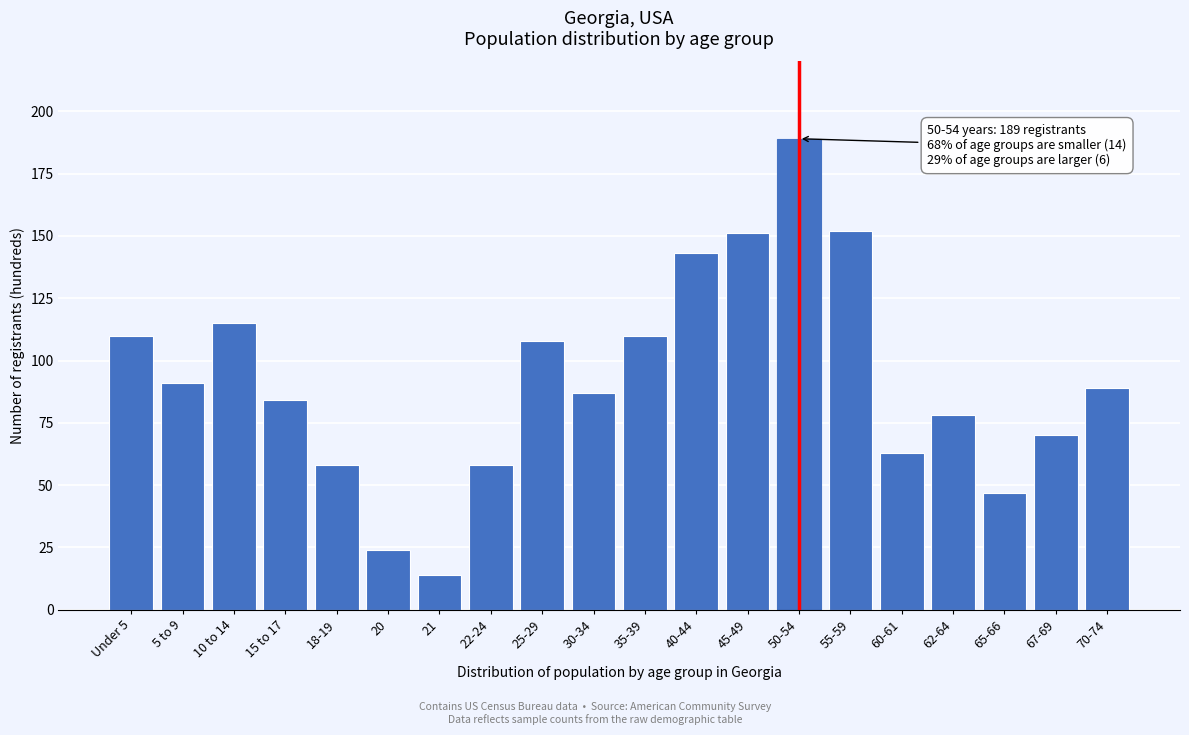

Reading right to left, what are all the values shown in this chart?

70-74=89	67-69=70	65-66=47	62-64=78	60-61=63	55-59=152	50-54=189	45-49=151	40-44=143	35-39=110	30-34=87	25-29=108	22-24=58	21=14	20=24	18-19=58	15 to 17=84	10 to 14=115	5 to 9=91	Under 5=110